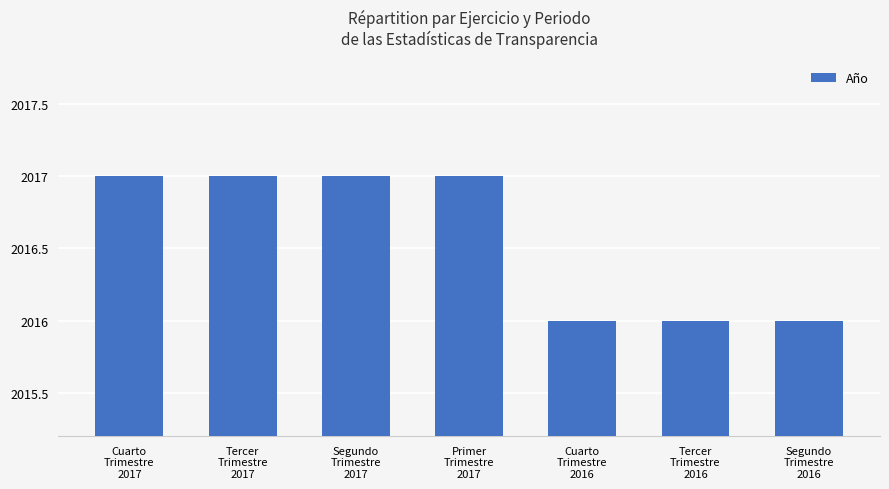

The value at Cuarto
Trimestre
2017 is 3258. True or false?

False